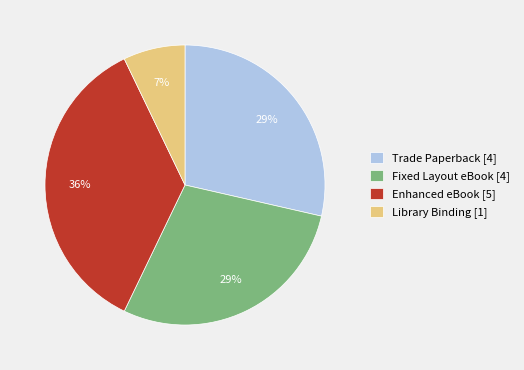

How many segments does this pie chart have?

4